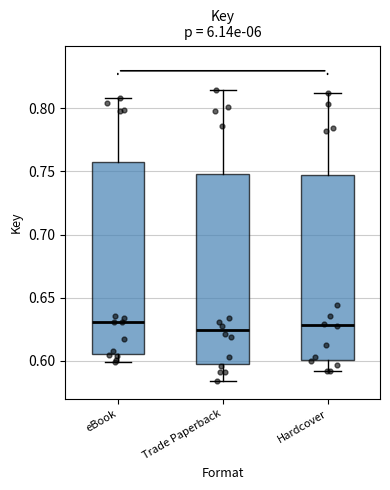

Reading left to right, read every box against the y-axis: the position of its median line, the range the box covers, and the ends of its whiskers. The values are not printed on the chart, so give them approximately, as read against the axis.

eBook: median 0.630, box 0.605 to 0.755, whiskers 0.600 to 0.810
Trade Paperback: median 0.625, box 0.600 to 0.750, whiskers 0.585 to 0.815
Hardcover: median 0.630, box 0.600 to 0.745, whiskers 0.590 to 0.810